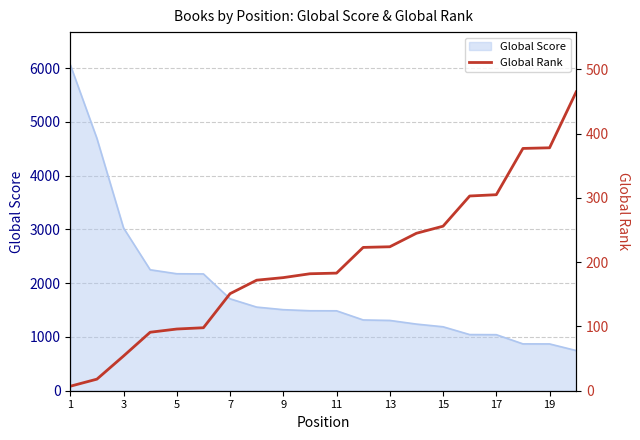

What is the difference between the second highest and minimum values?

371